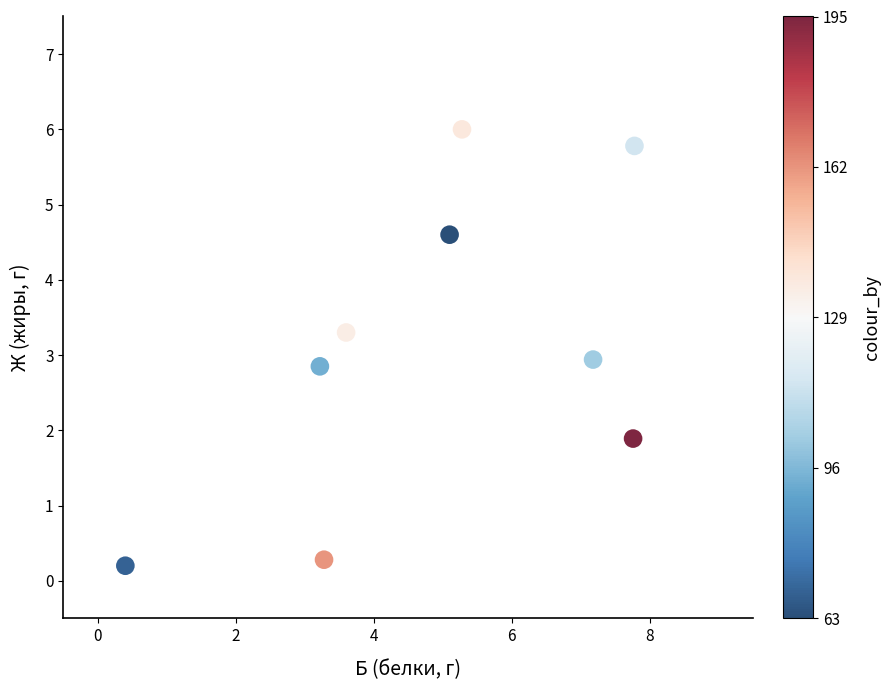

What is the average Y value?

3.1